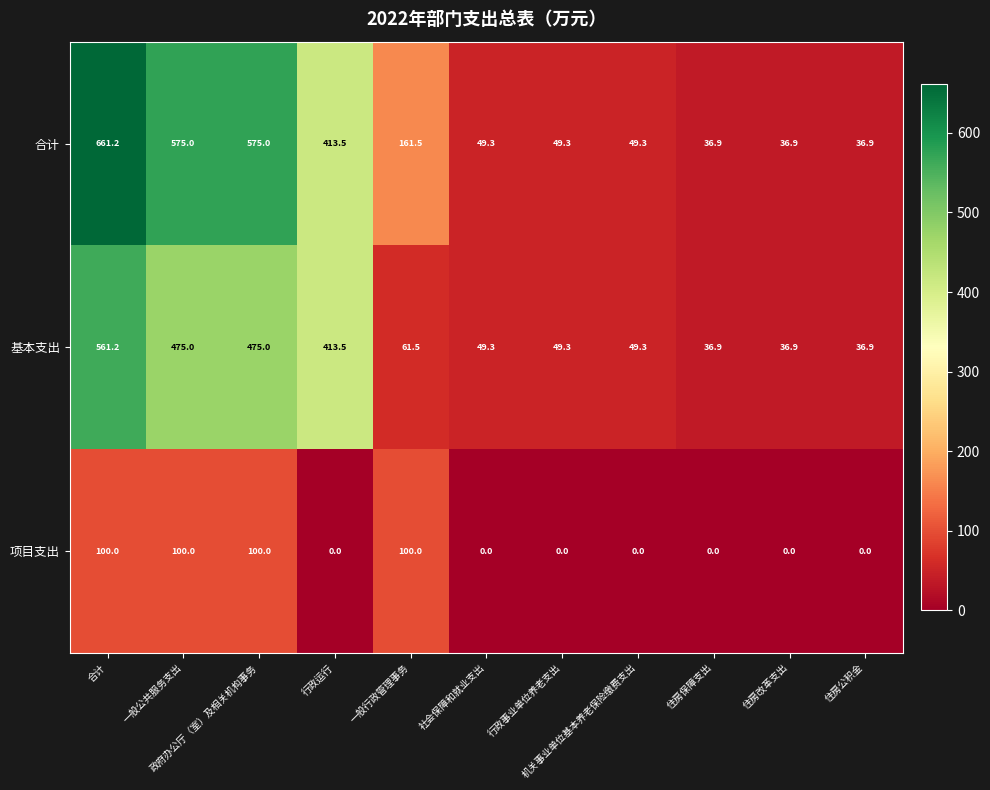

Which series has the widest spread of values?

合计